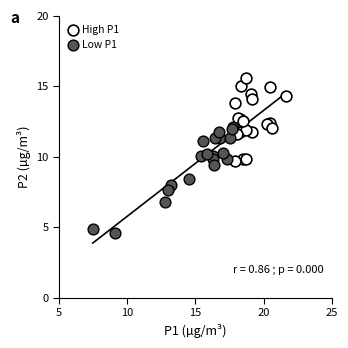

Which series reaches the maximum Y coordinate?

High P1